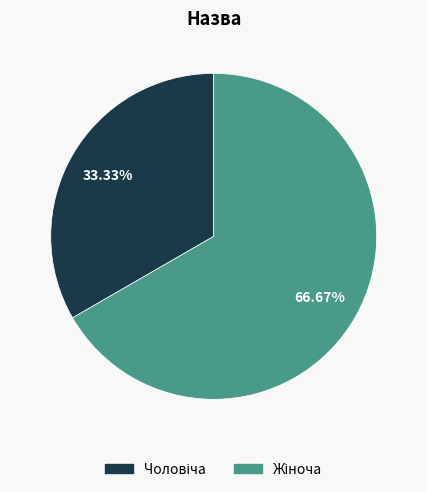

Is there a majority slice in this chart?

Yes